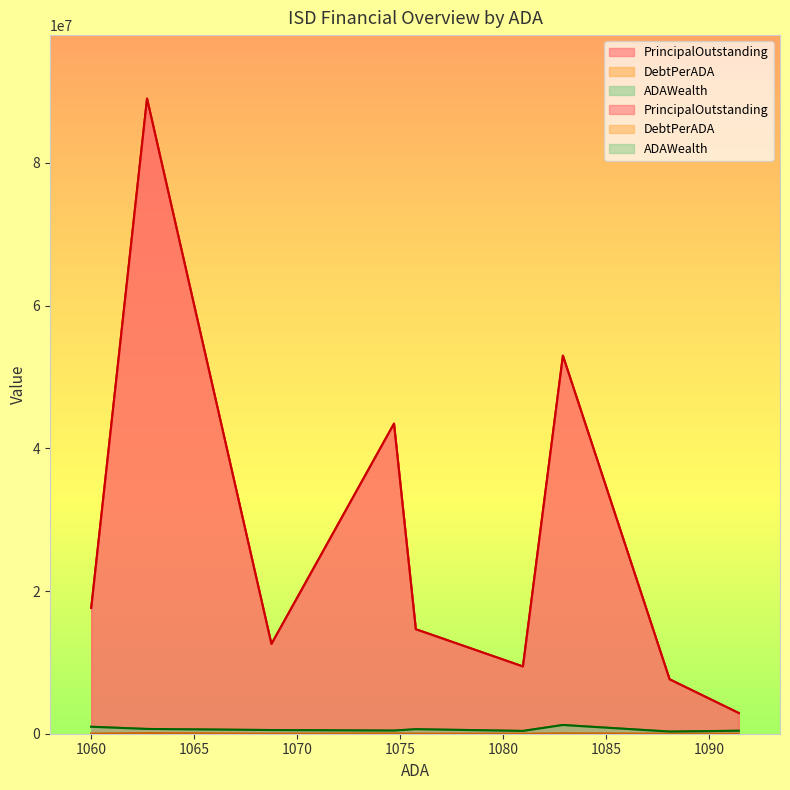

True or false: DebtPerADA and ADAWealth intersect in this chart.

False